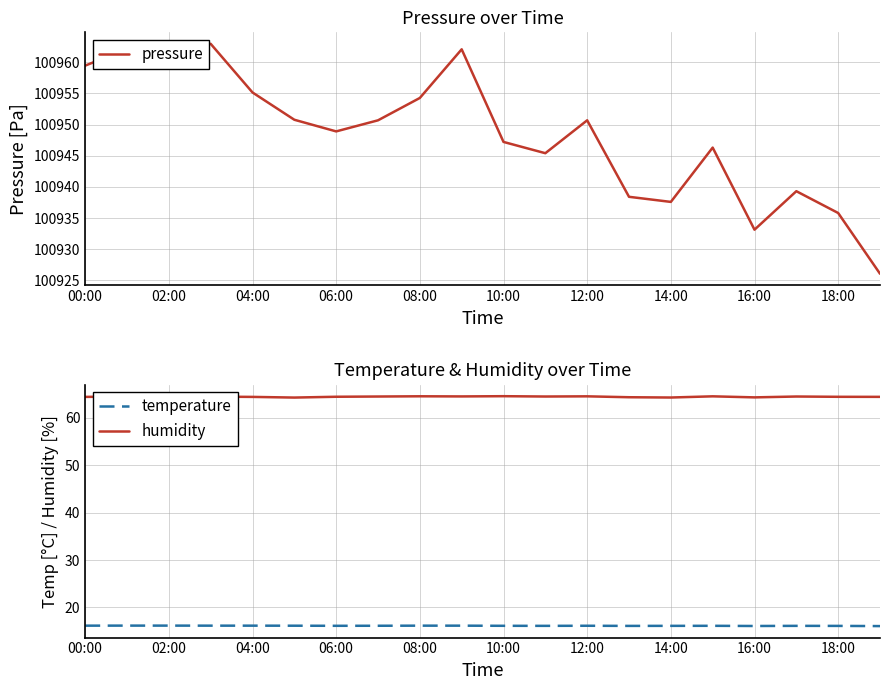

How many lines are shown in the chart?

3